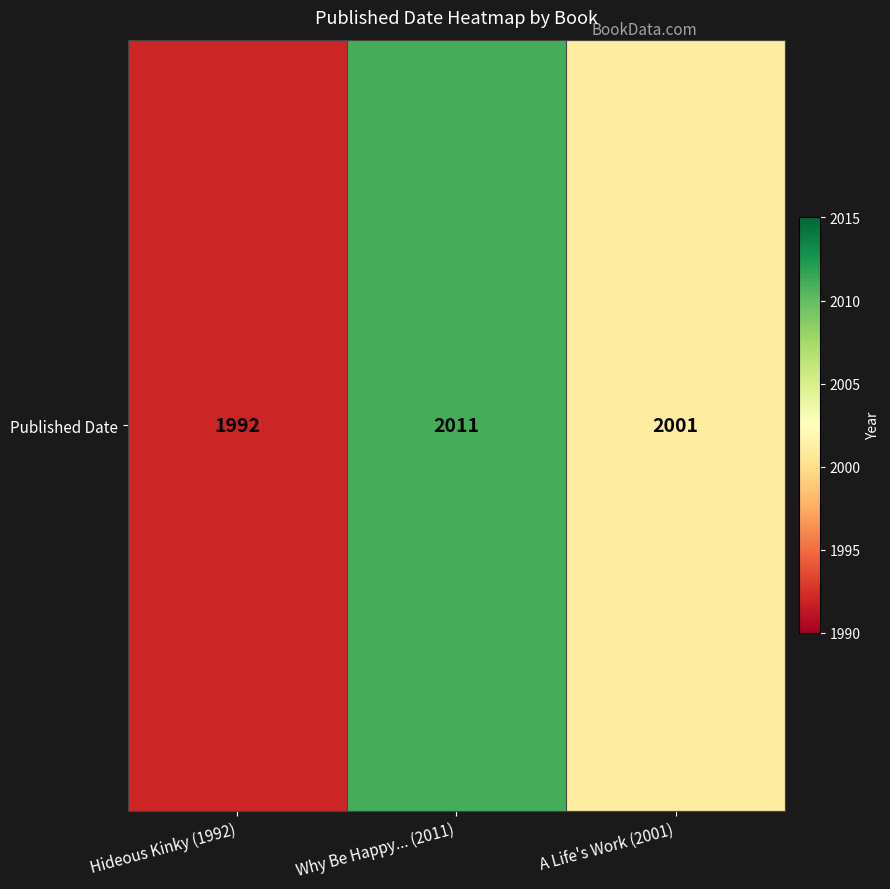

At which label does the data first exceed 2001?

Why Be Happy... (2011)